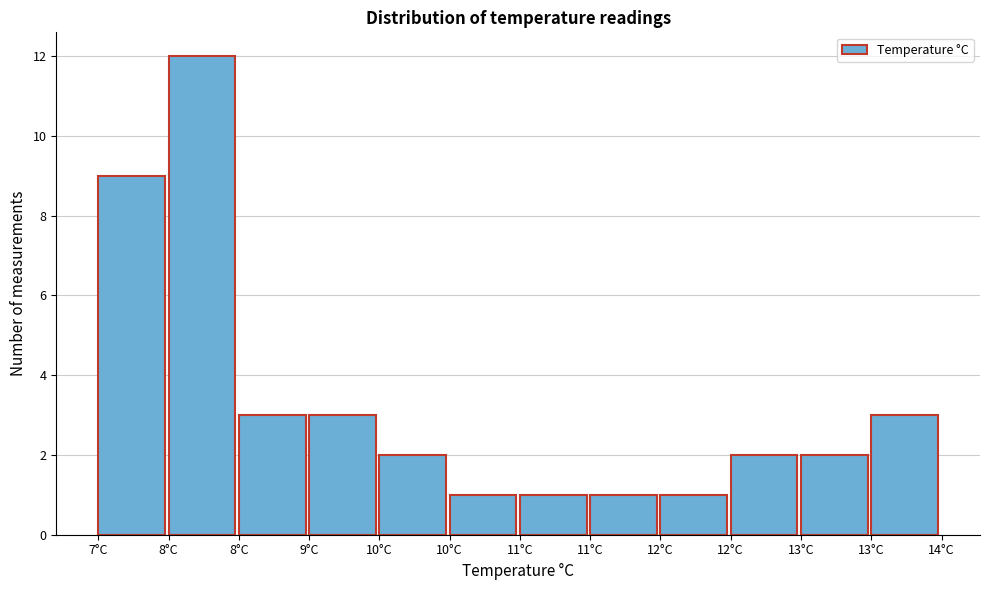

Count the number of categories in the chart.

12